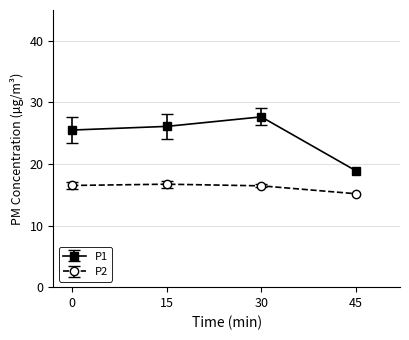

True or false: P1 has more than 1 interior local peaks.

False